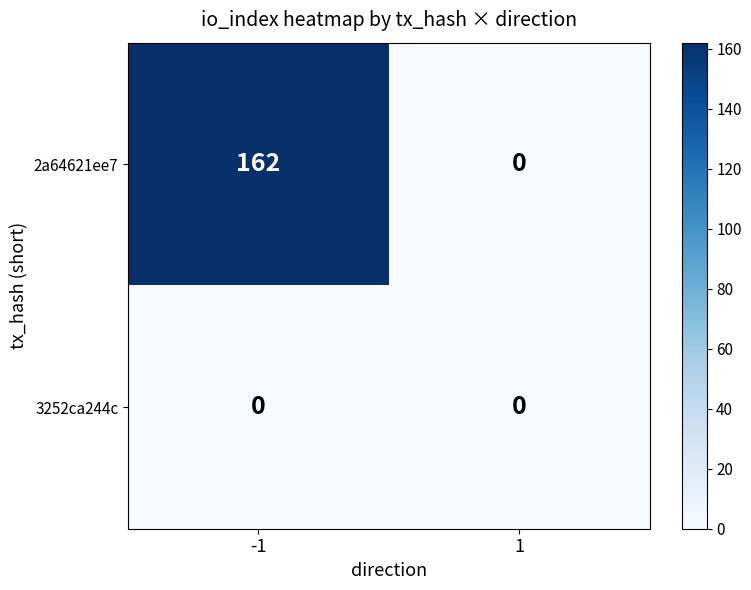

Reading left to right, what are all the values shown in this chart?

2a64621ee7: 162	0
3252ca244c: 0	0